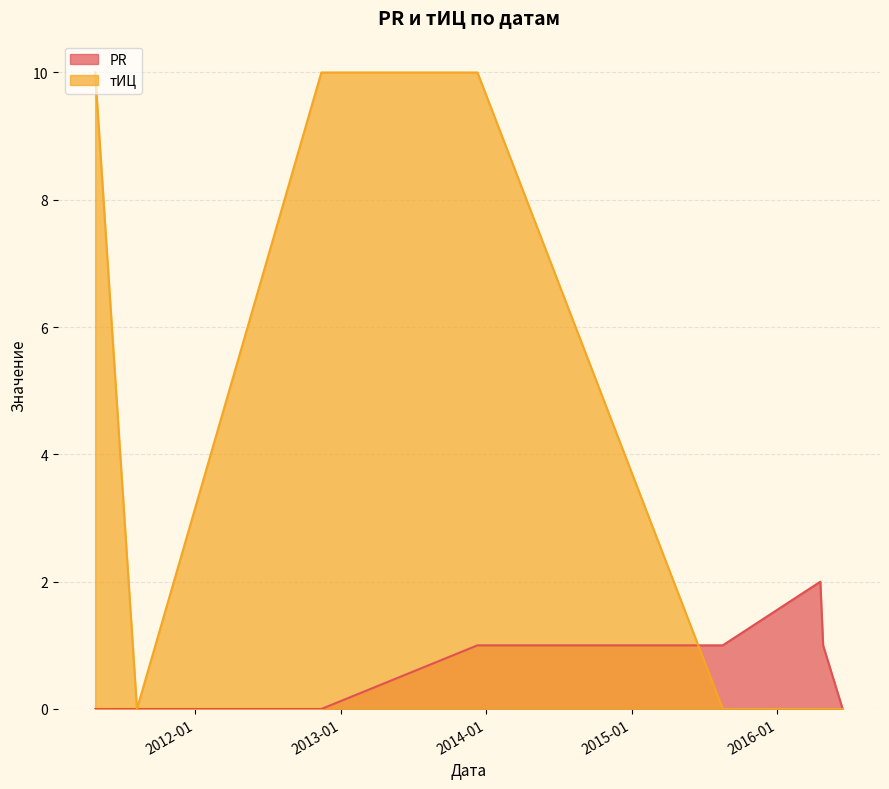

Is the value of PR at 2011-08-08 greater than the value of тИЦ at 2015-08-18?

No